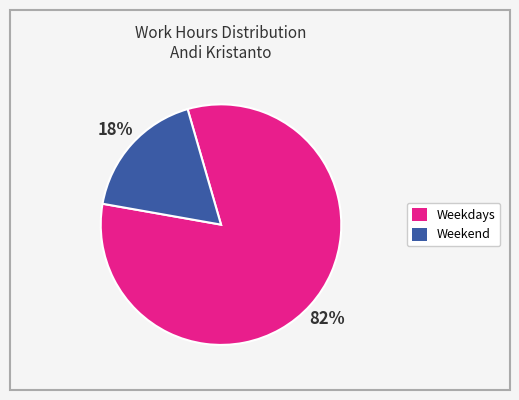

Is there a majority slice in this chart?

Yes